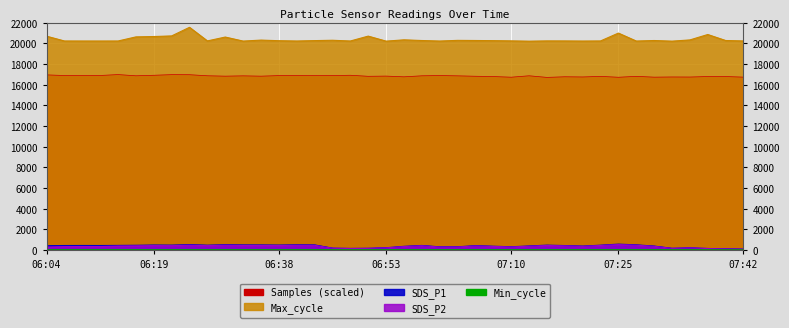

Rank the series by their maximum value, from highest to lowest.

Max_cycle, Samples, SDS_P1, SDS_P2, Min_cycle